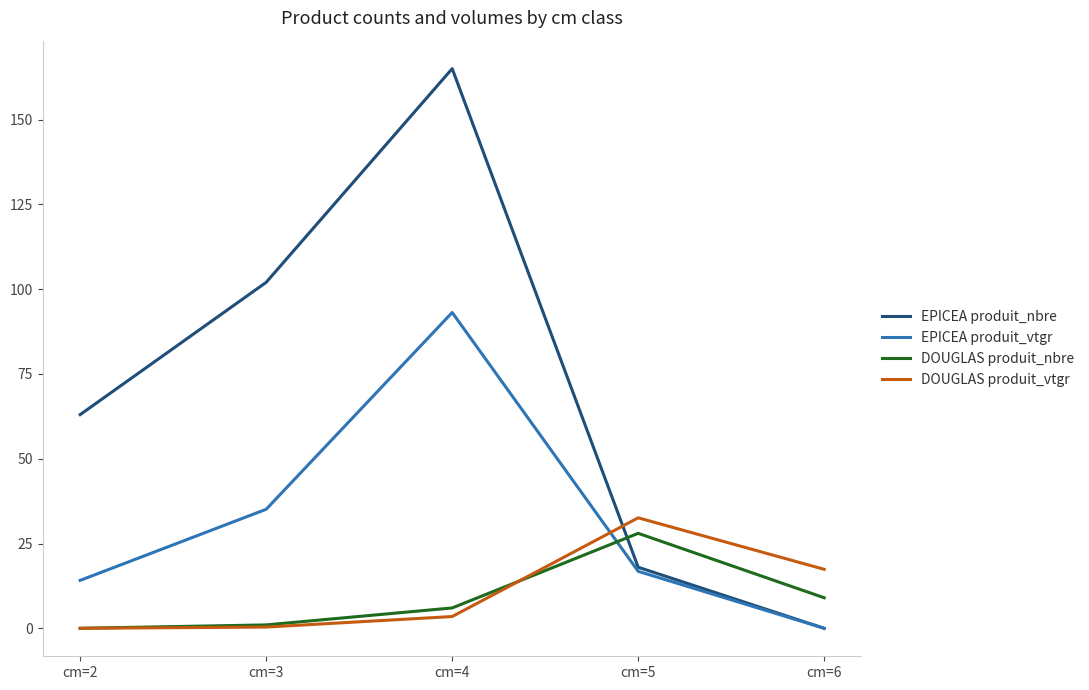

What is the difference between the EPICEA produit_vtgr values at cm=3 and cm=2?

21.0